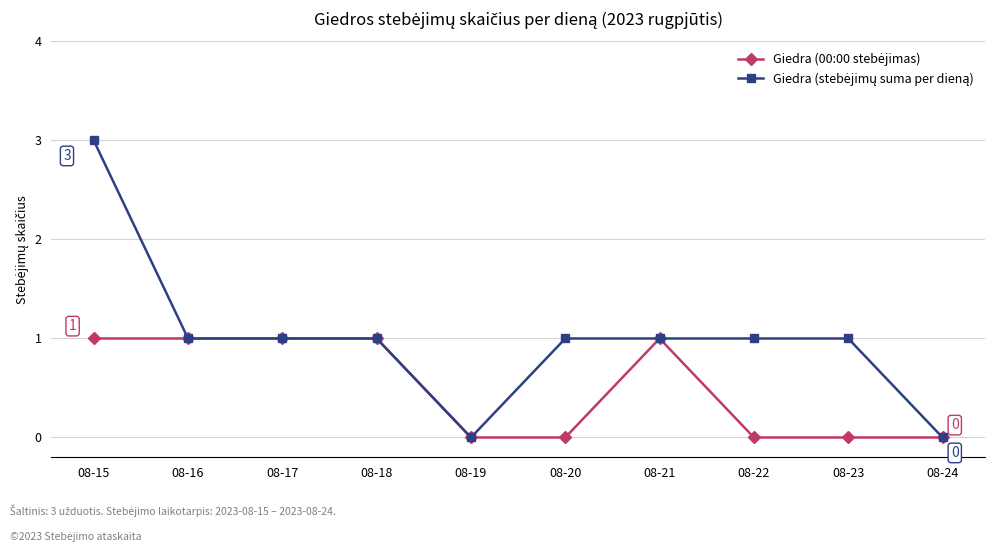

Which label corresponds to the largest value in the chart?

08-15